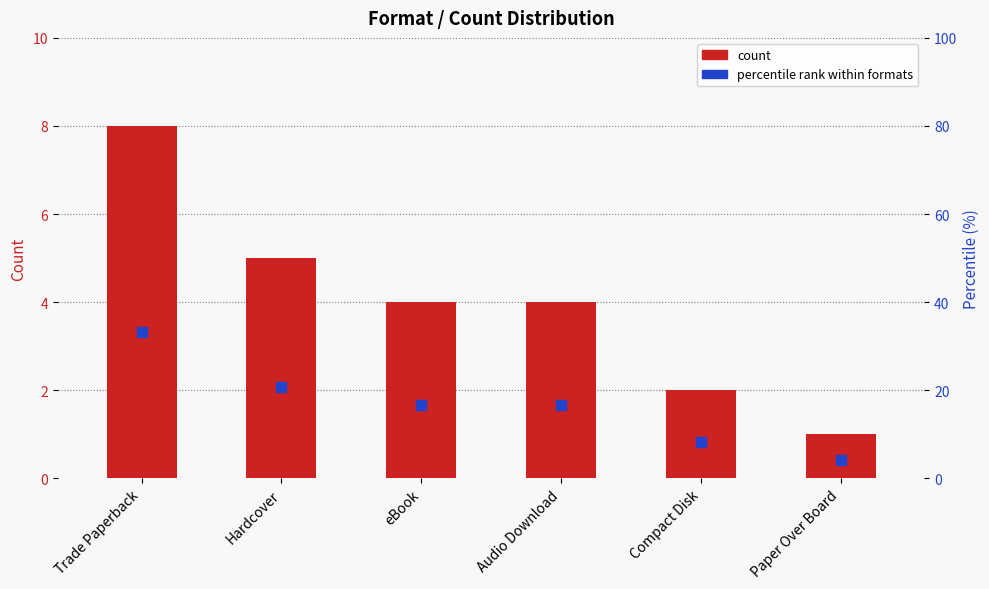

At how many categories does at least one series exceed 7?

5